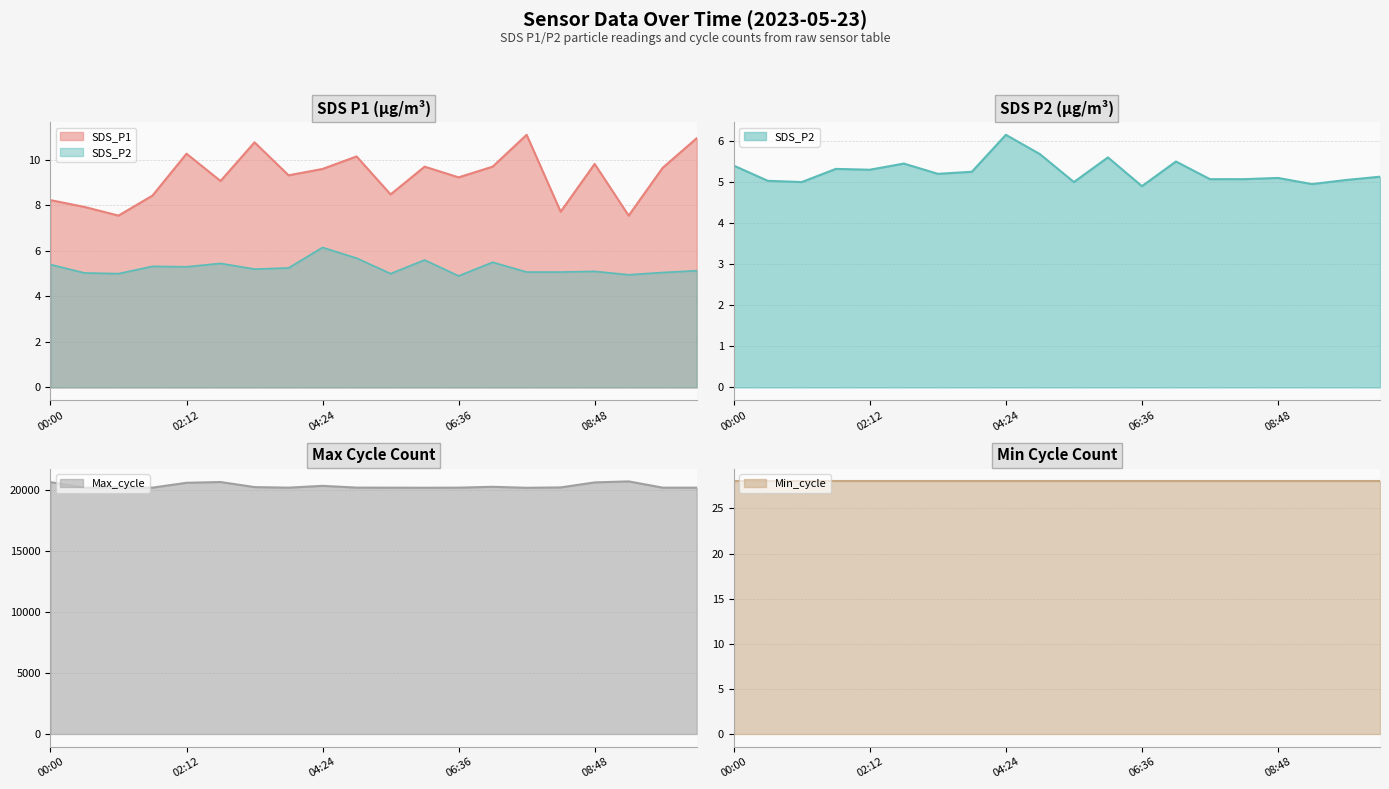

What is the spread (max minus min) of values at 02:45?

20673.5